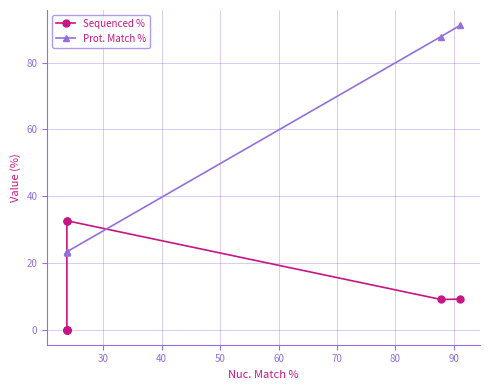

How many data points does each series have?

8